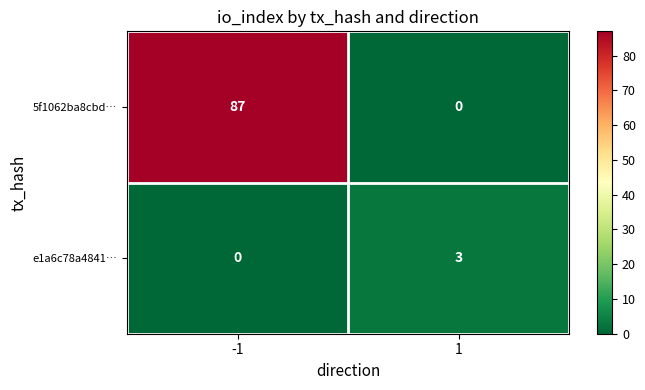

What is the total value across all series at 1?

3